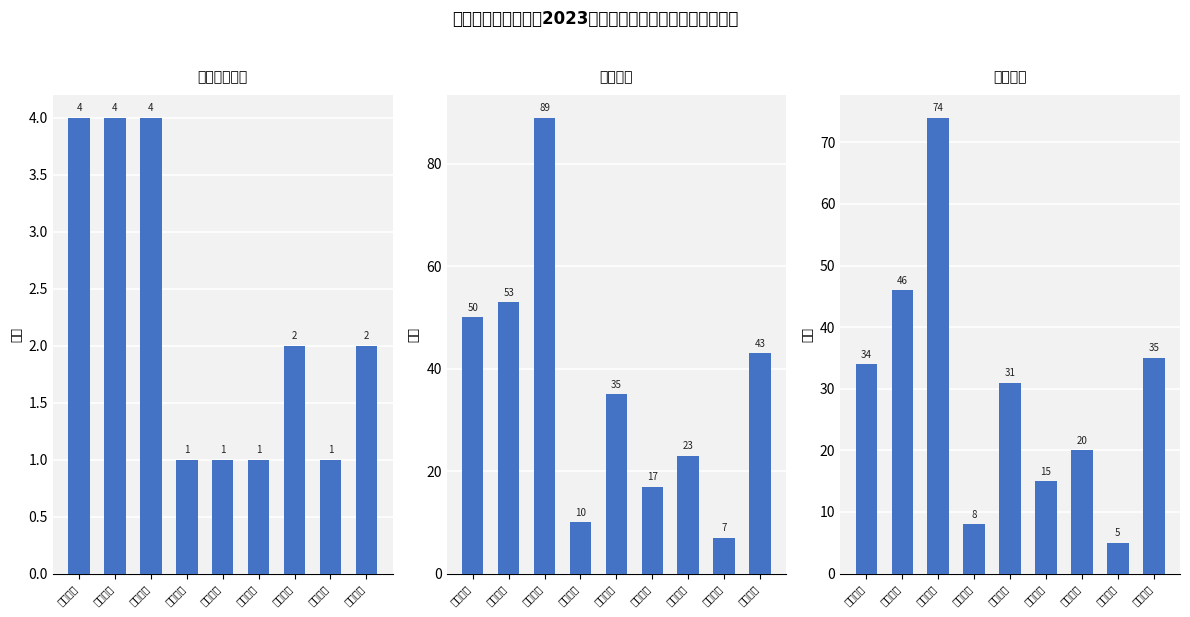

Rank the series by their maximum value, from highest to lowest.

报名人数, 通过人数, 选聘计划人数